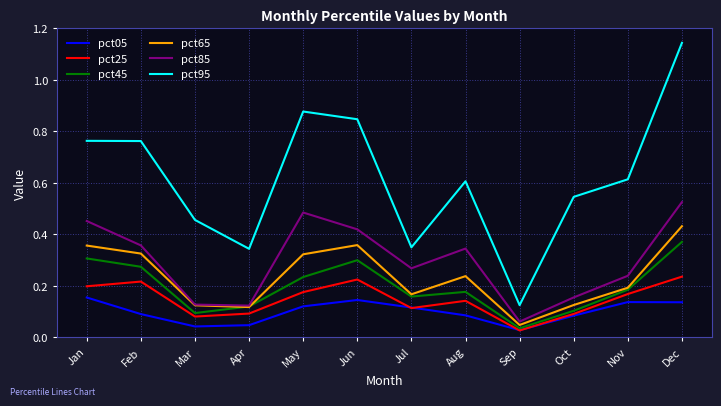

List the series in order of their peak value, lowest first.

pct05, pct25, pct45, pct65, pct85, pct95